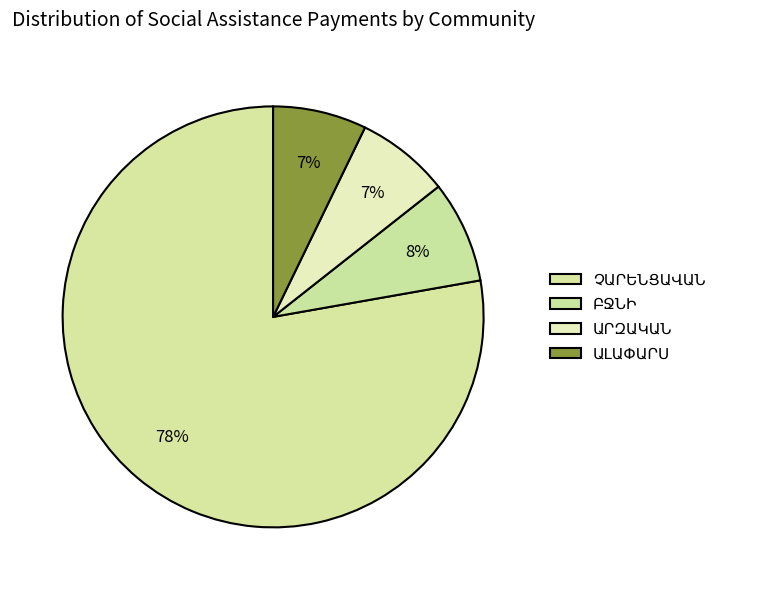

Which category has the biggest portion of the pie?

ՉԱՐԵՆՑԱՎԱՆ